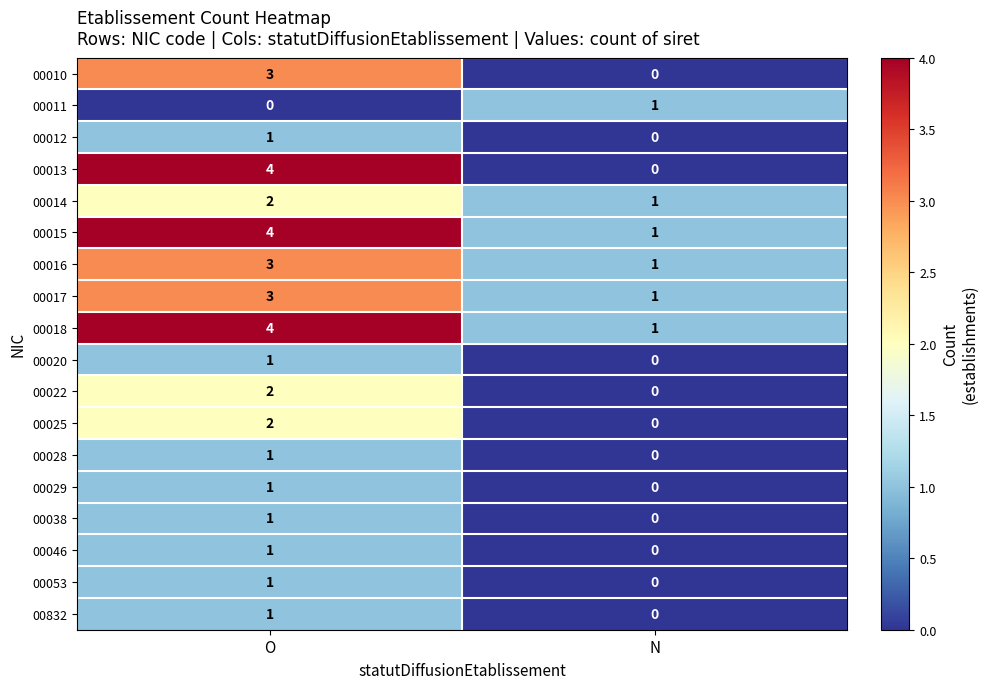

Read the 00018 value at O.

4